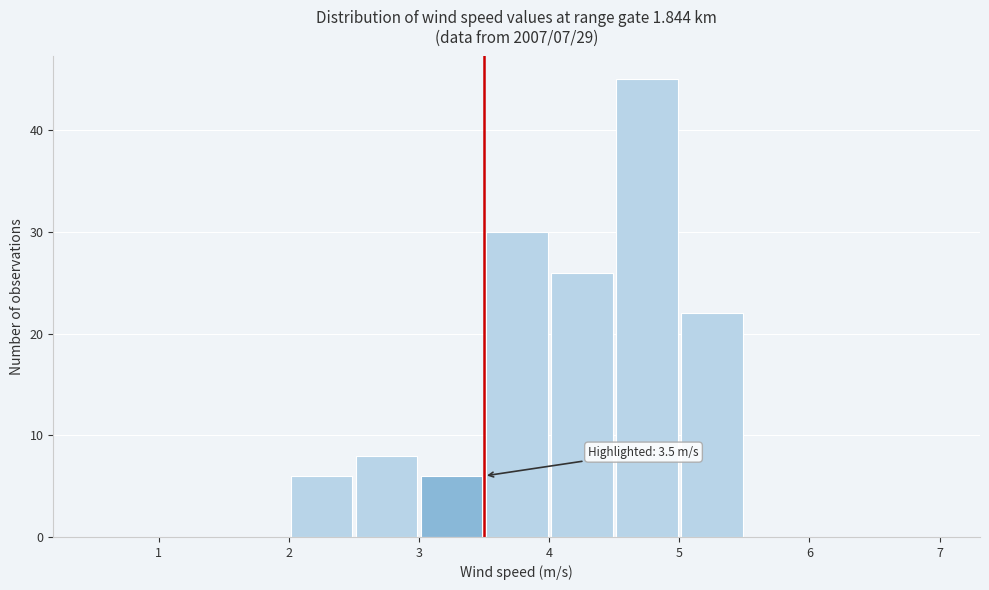

Which range on the x-axis has the tallest bar?

4.5 to 5.0